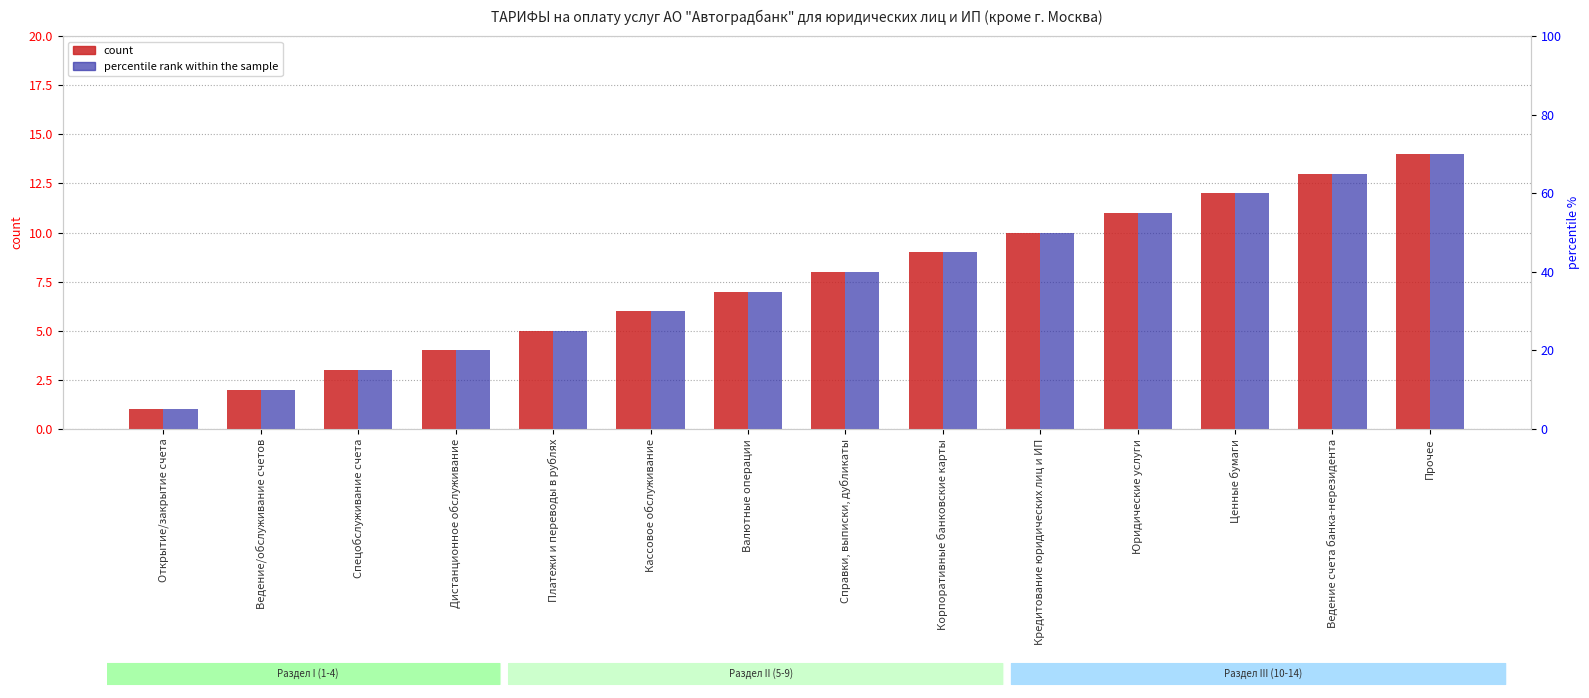

Rank the categories by percentile rank within the sample value from lowest to highest.

Открытие/закрытие счета, Ведение/обслуживание счетов, Спецобслуживание счета, Дистанционное обслуживание, Платежи и переводы в рублях, Кассовое обслуживание, Валютные операции, Справки, выписки, дубликаты, Корпоративные банковские карты, Кредитование юридических лиц и ИП, Юридические услуги, Ценные бумаги, Ведение счета банка-нерезидента, Прочее